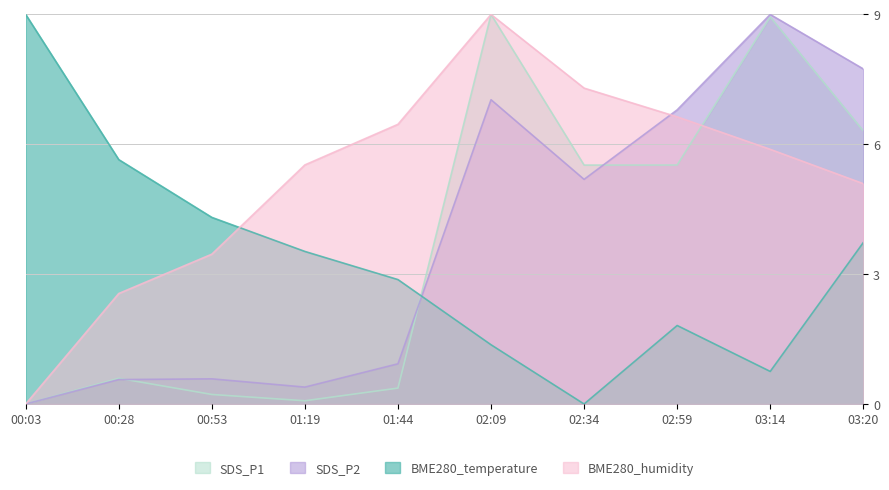

What is the label of the 2nd point from the left?

00:28